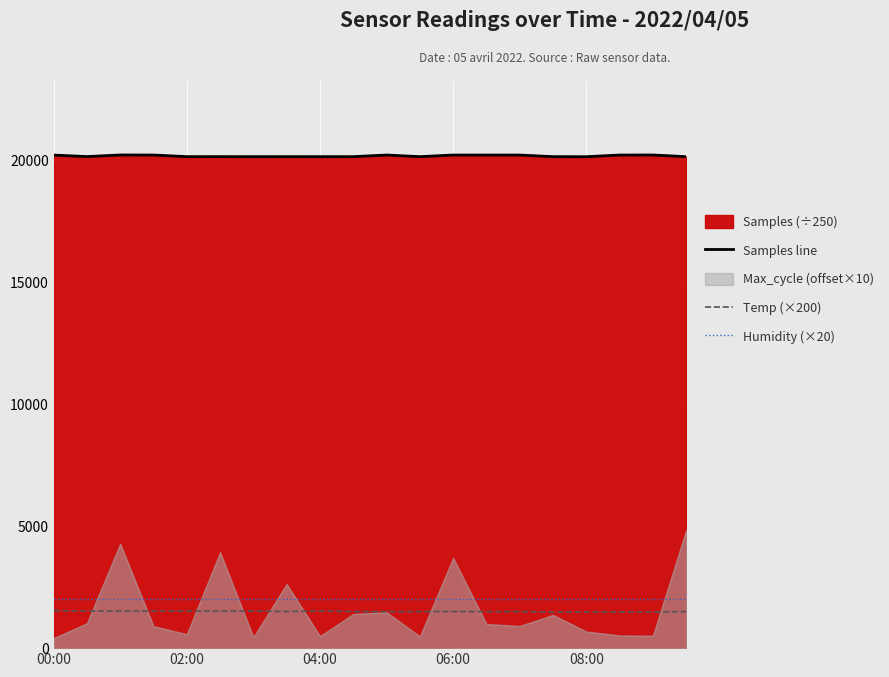

What is the greatest value displayed?

20211.3